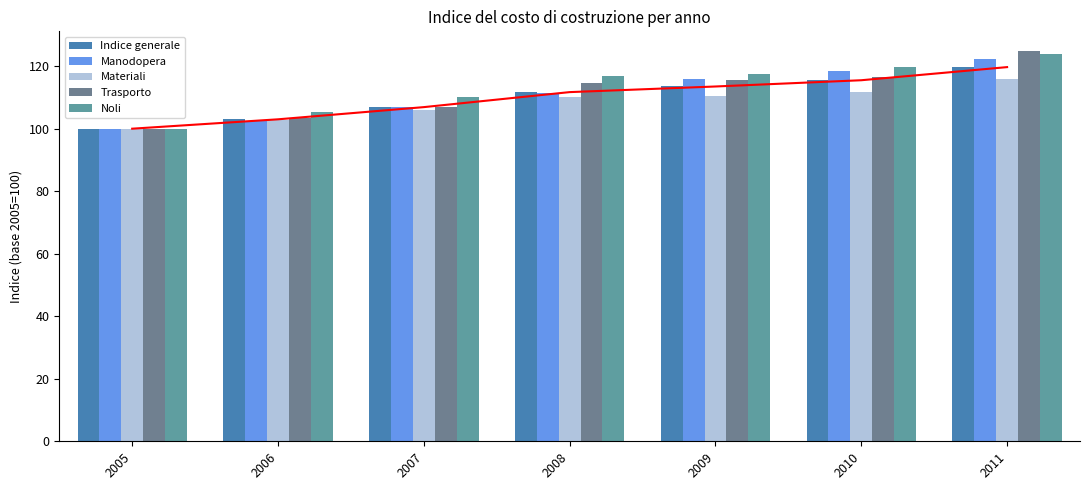

What is the difference between the second highest and minimum values in the Materiali series?

11.8